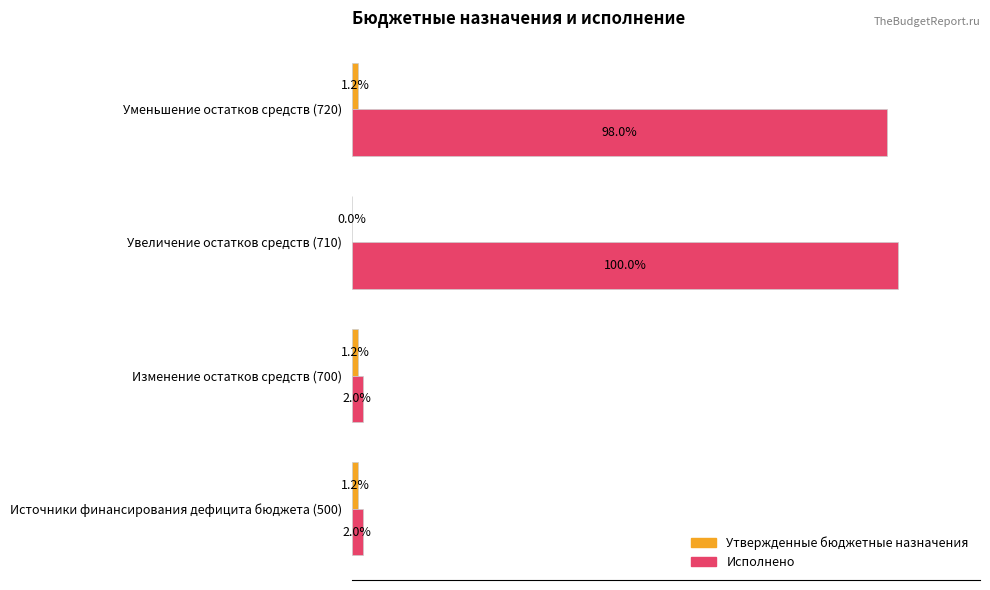

Which series has the largest total across all categories?

Исполнено